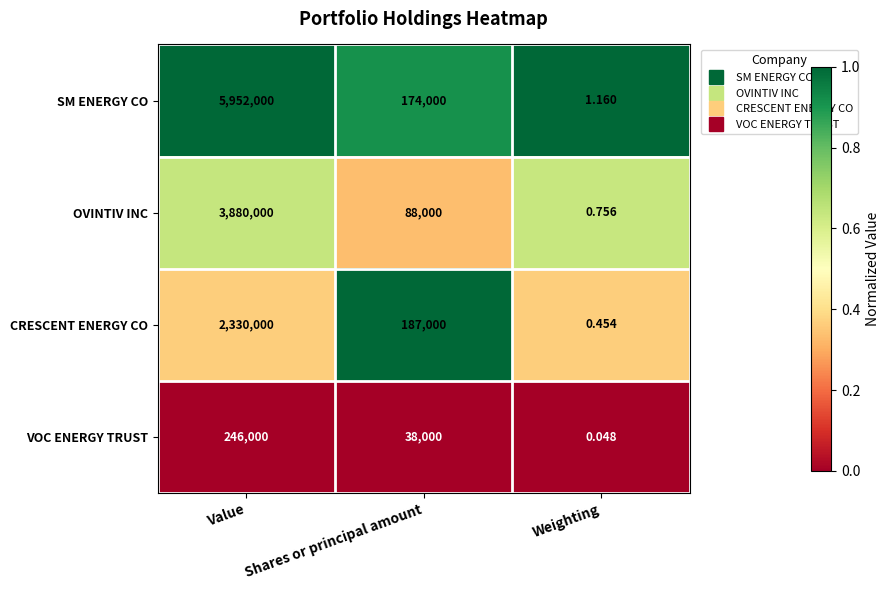

What is the total value across all series at Value?

12408000.0